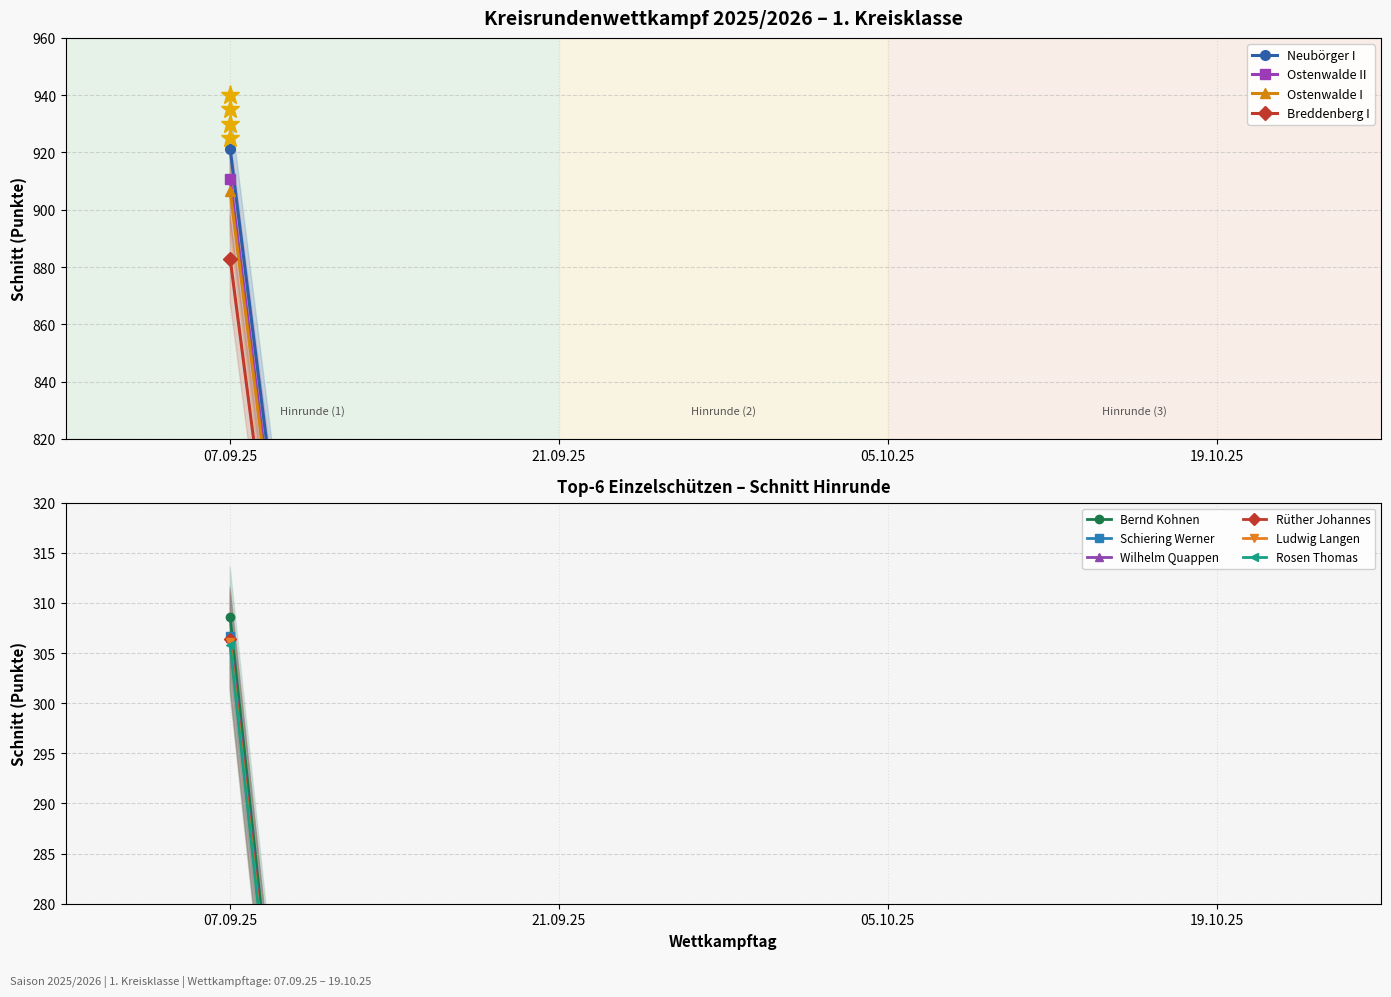

How many values in the Ostenwalde I series exceed 0?

1